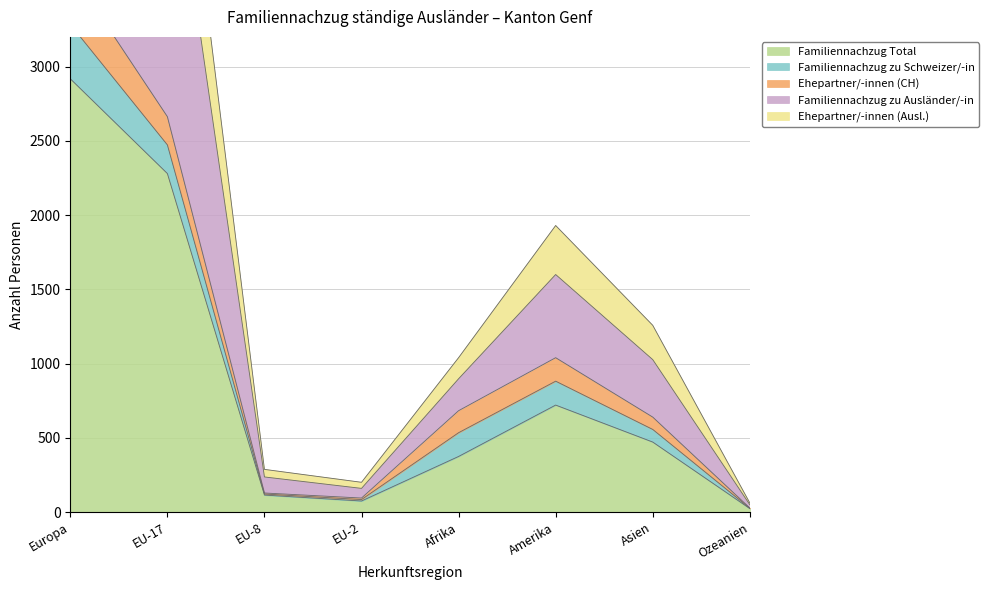

Which label corresponds to the largest value in the chart?

Europa